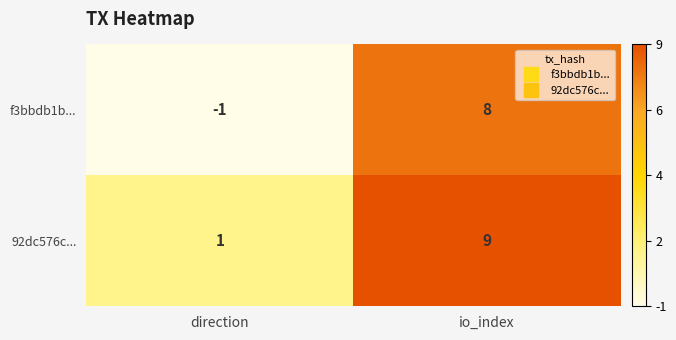

Which category has the lowest value across all series?

direction